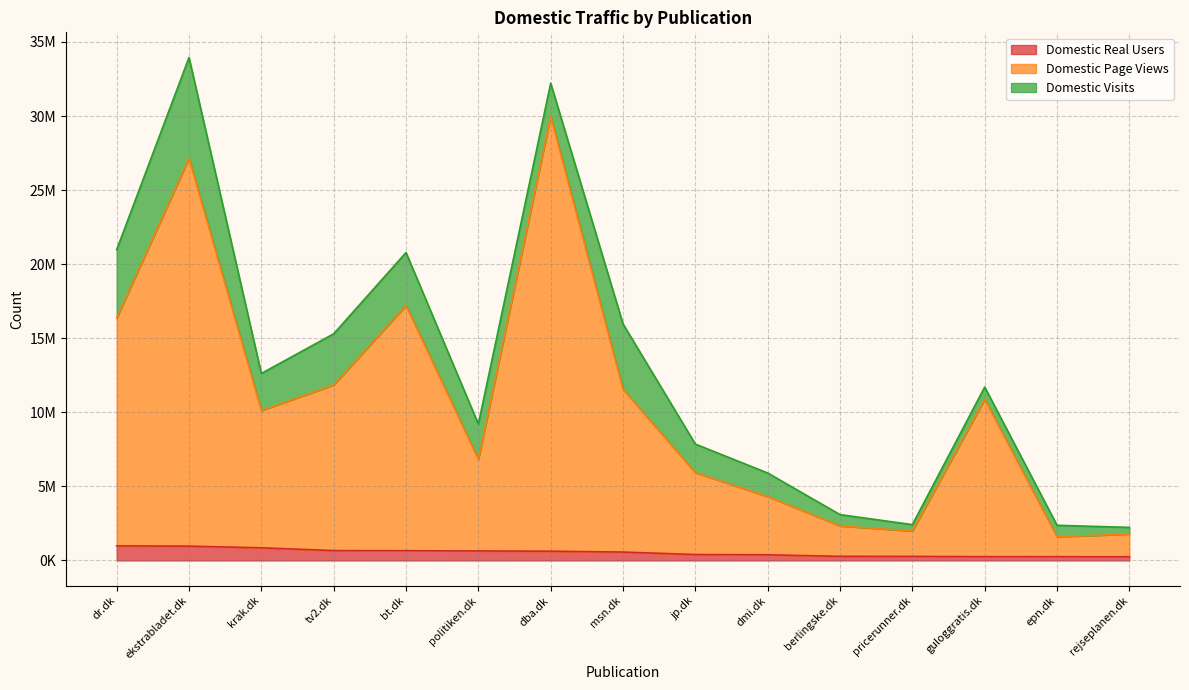

What position from the left is krak.dk?

3